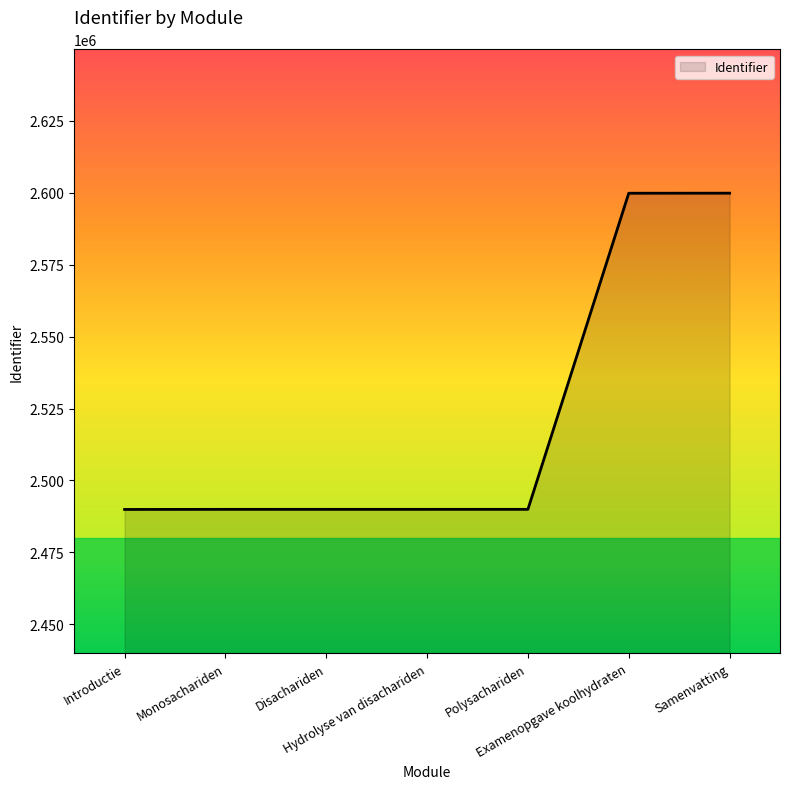

What is the sum of all values?

17649489